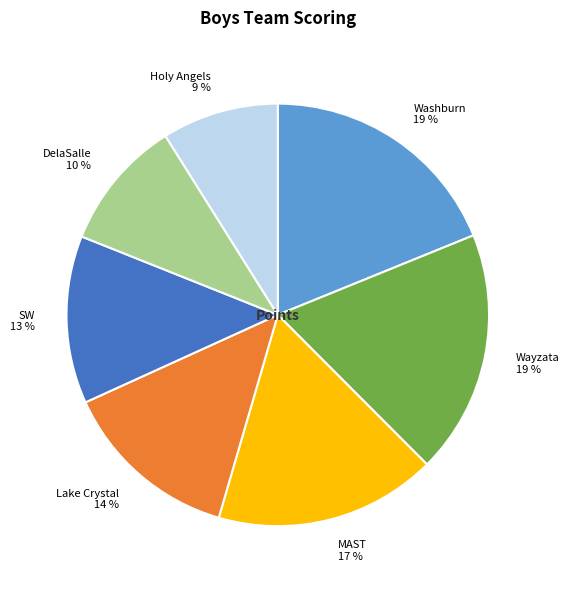

What is the ratio of the value at SW to the value at Lake Crystal?

0.9